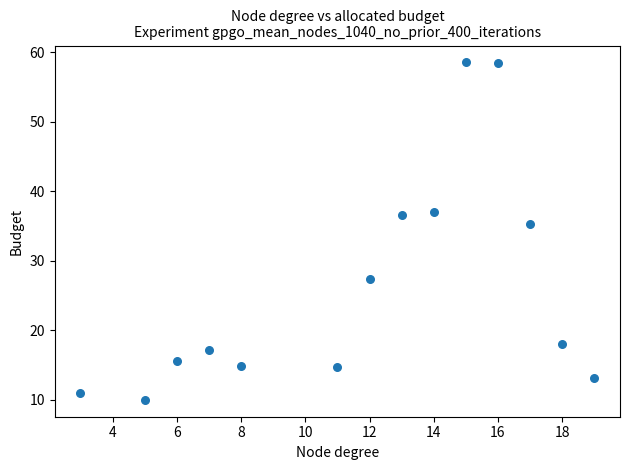

What is the range of X values (max minus min)?

16.0